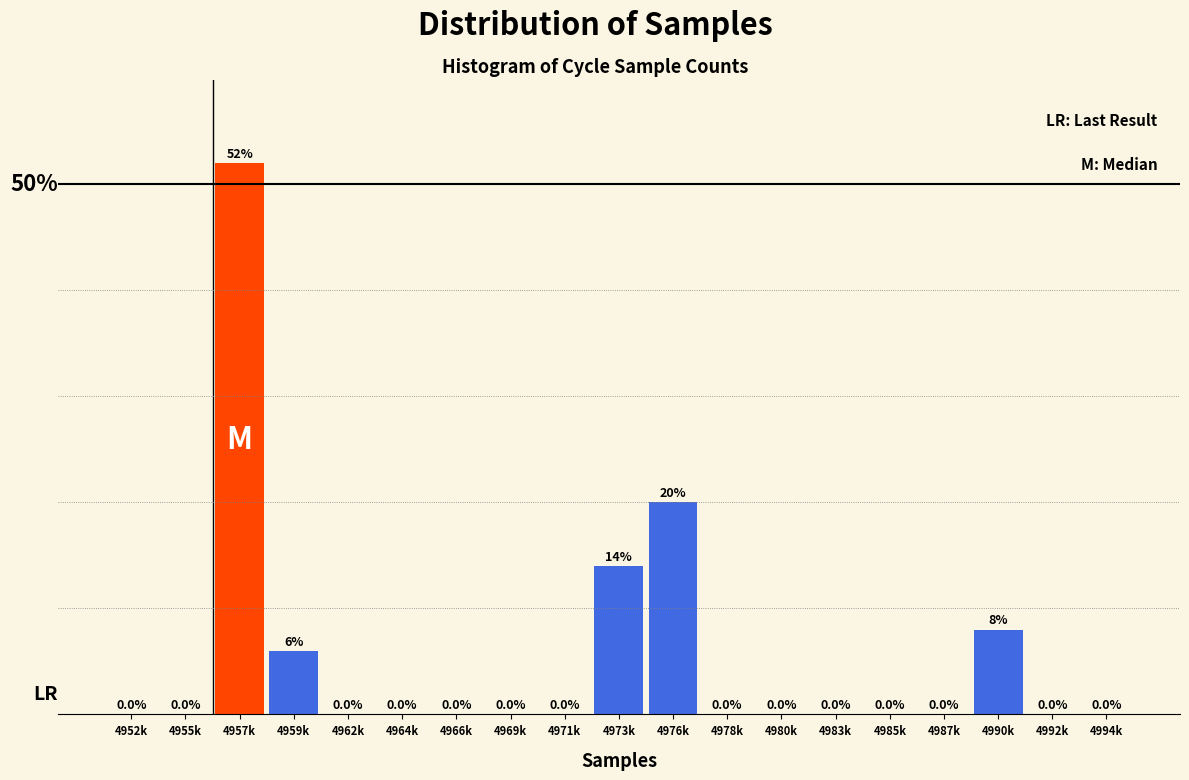

At which label is the value closest to 26?

4976k